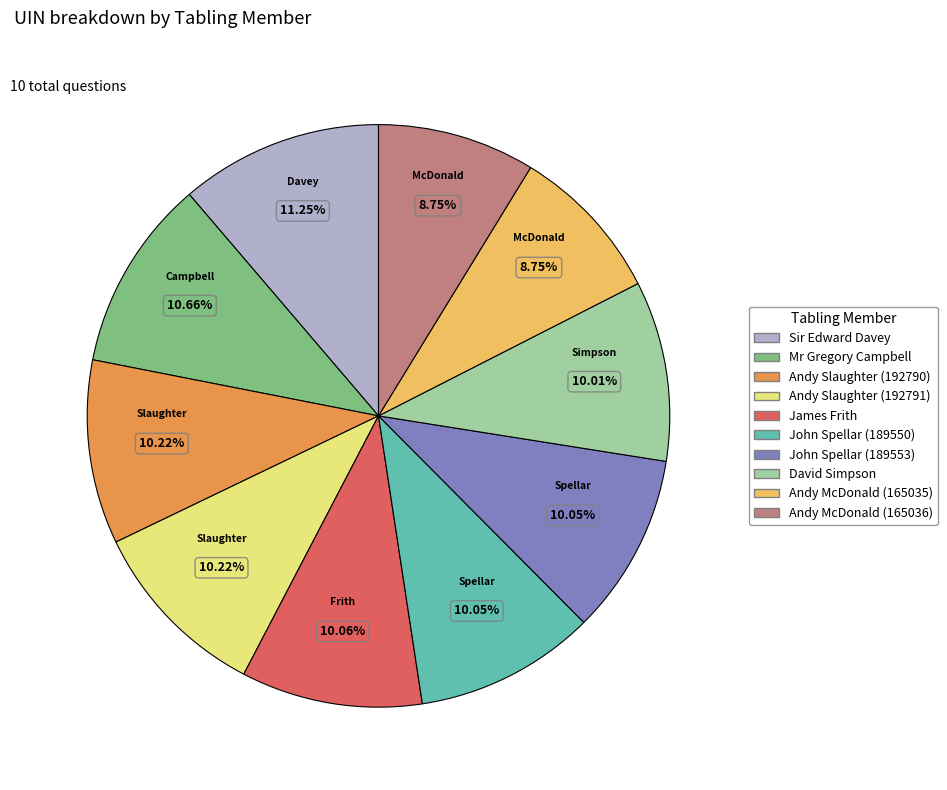

Which slice is the largest?

Sir Edward Davey